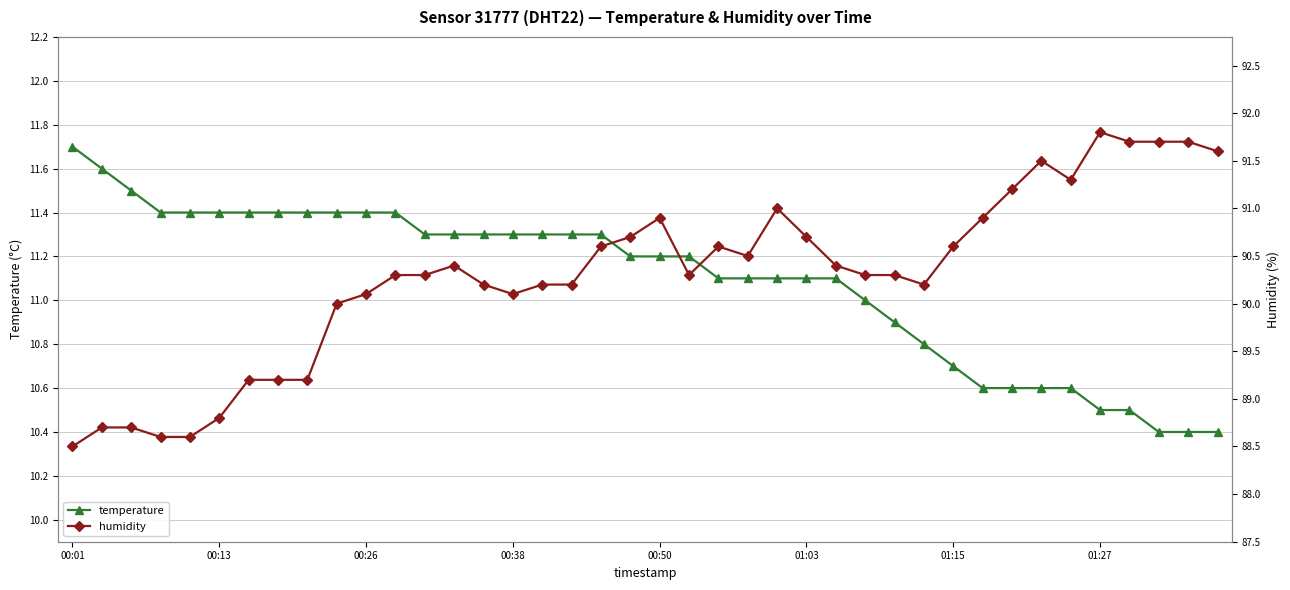

The value of temperature at 01:03 is 11.1. True or false?

True